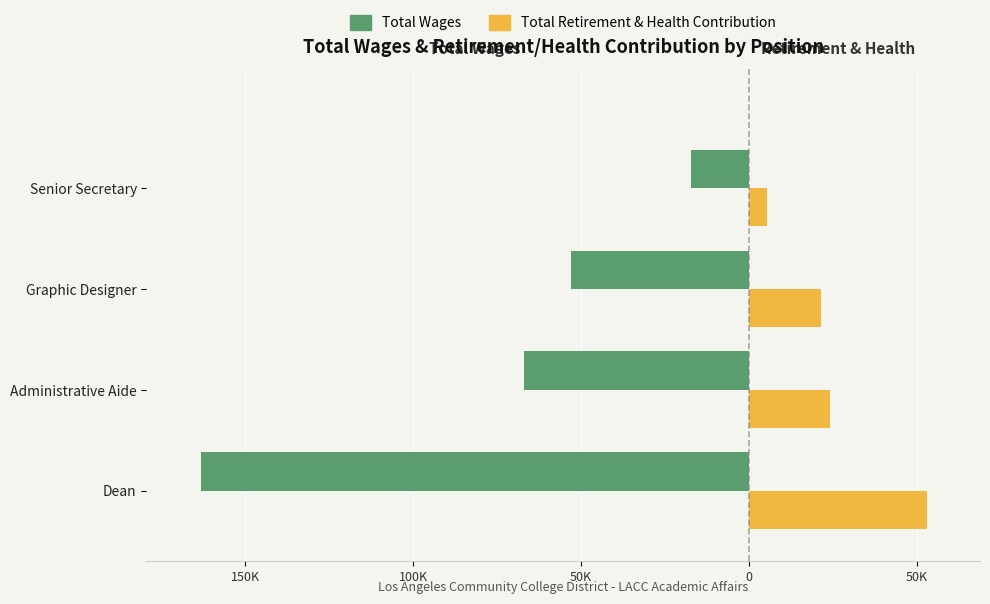

What are all the series names shown in the legend?

Total Wages, Total Retirement & Health Contribution